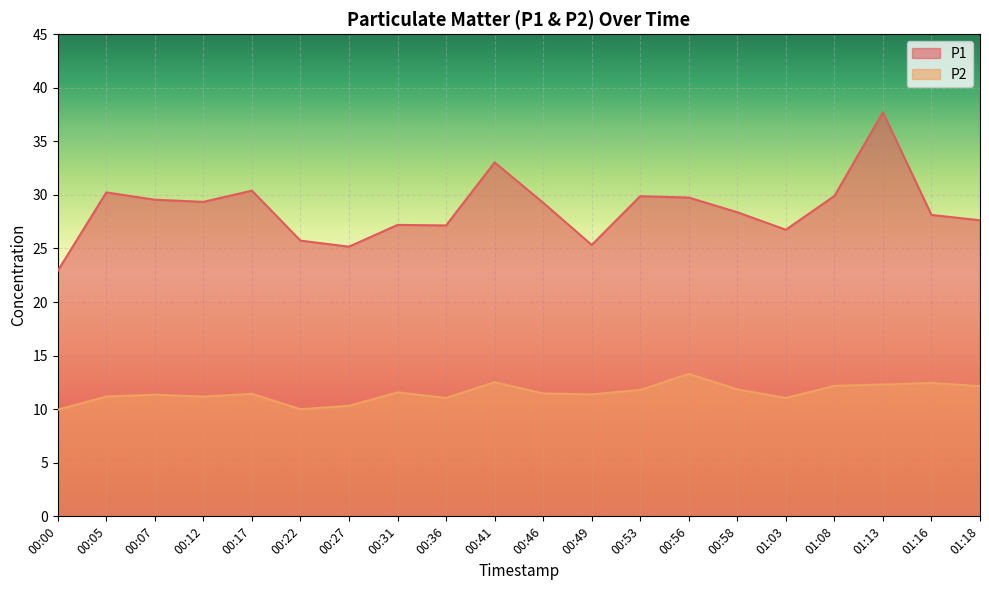

Which category has the highest value across all series?

01:13